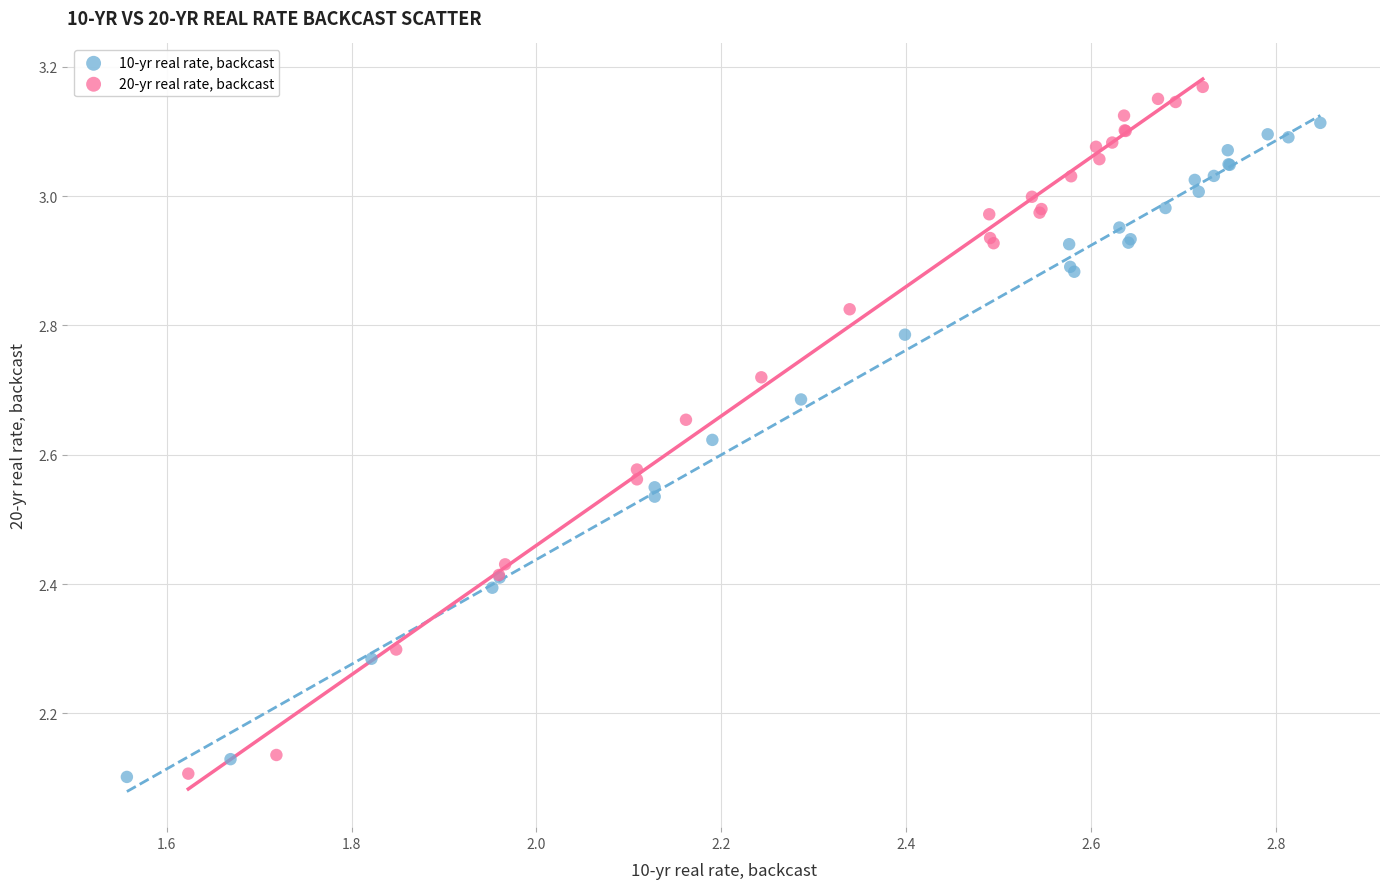

Which series reaches the maximum Y coordinate?

20-yr real rate, backcast